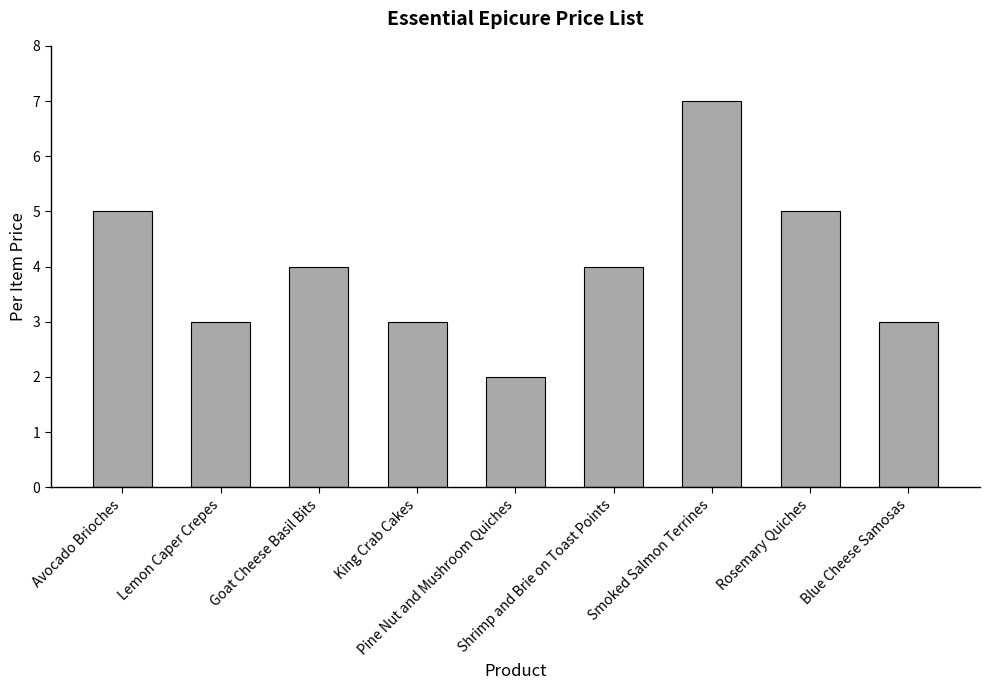

What is the difference between the values at Pine Nut and Mushroom Quiches and Avocado Brioches?

3